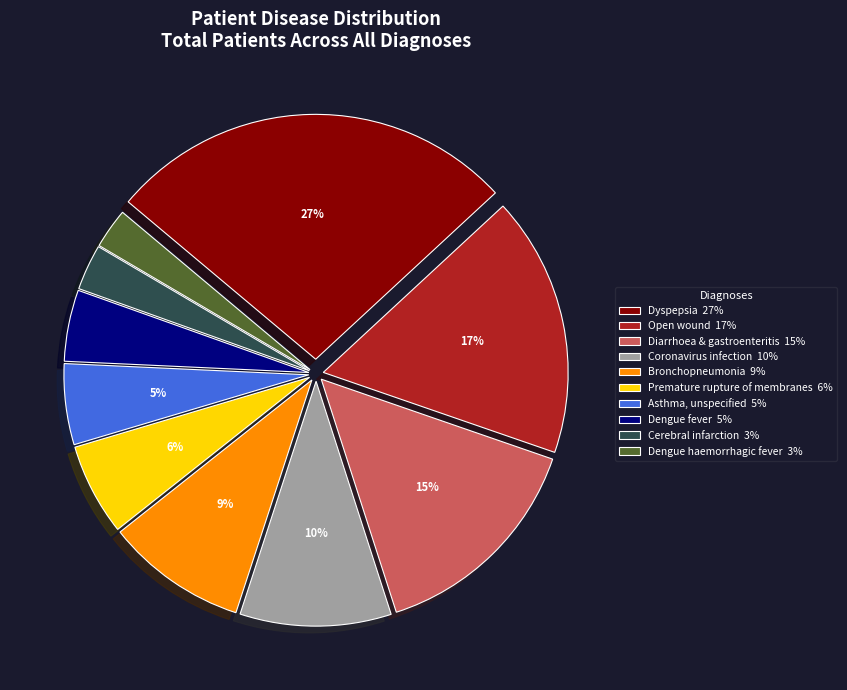

To the nearest percent, what is the average slice percentage?

10%